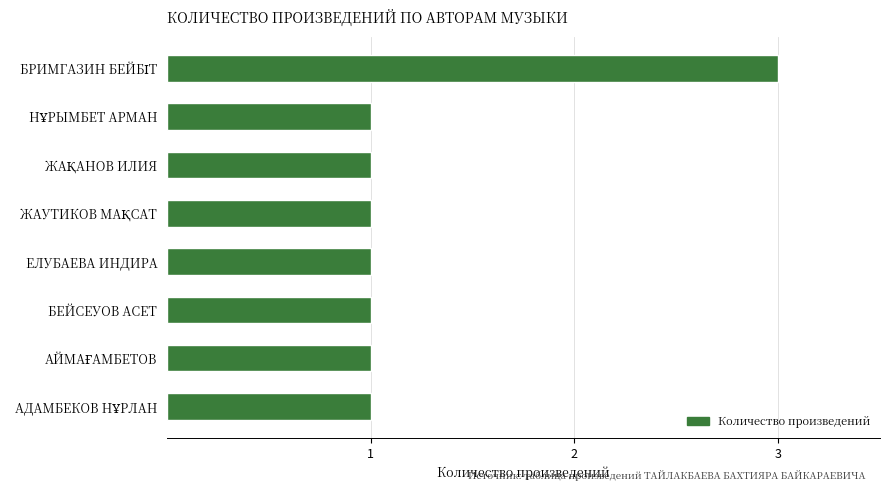

What is the average value?

1